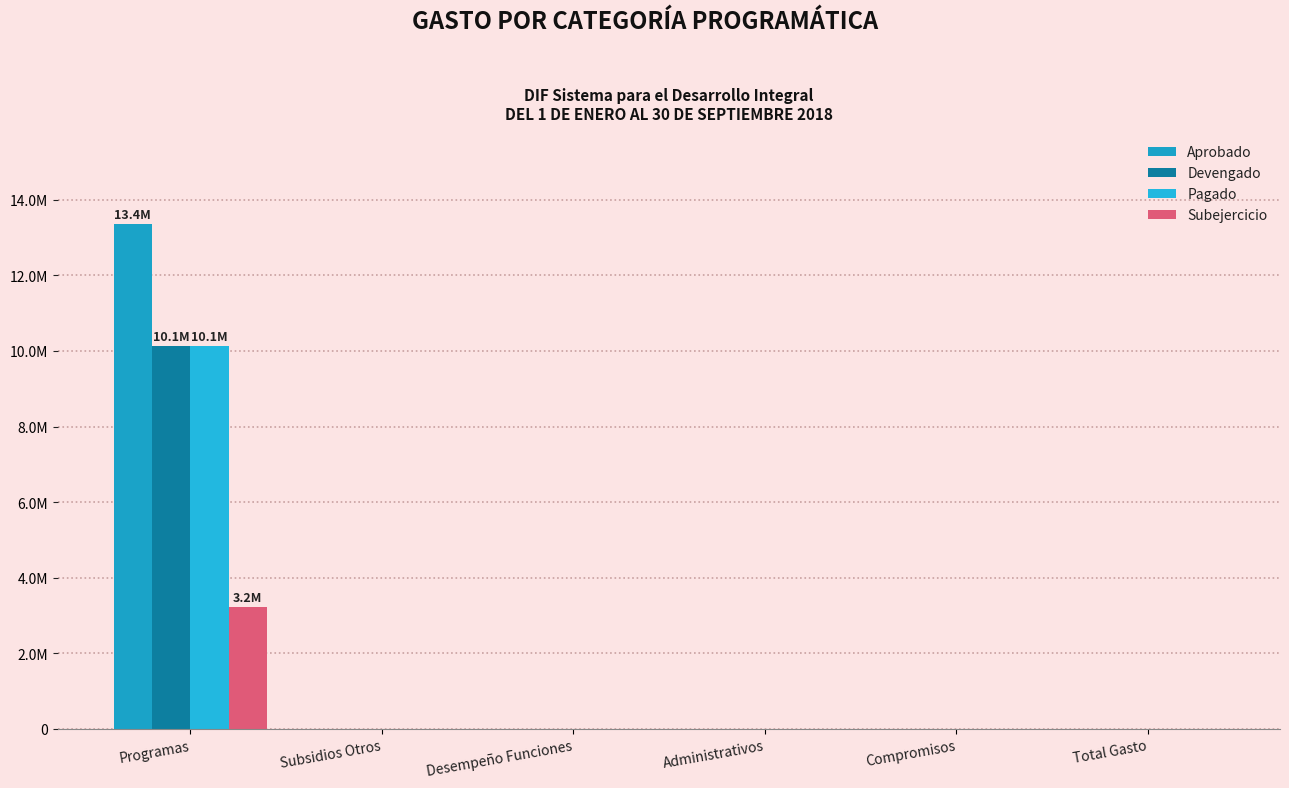

Are the bars horizontal?

No